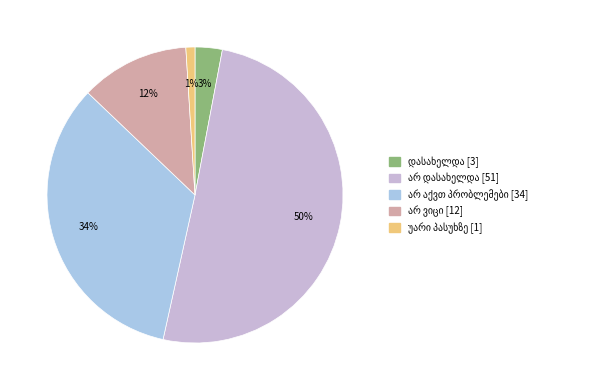

How many segments does this pie chart have?

5